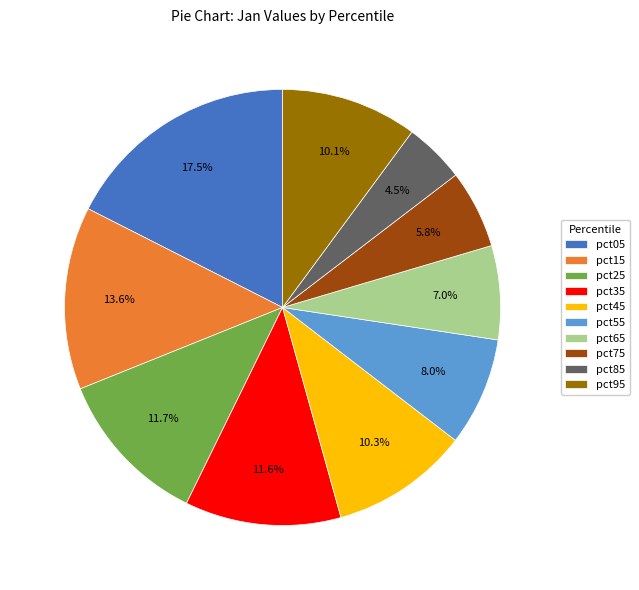

Count the number of slices in the pie.

10